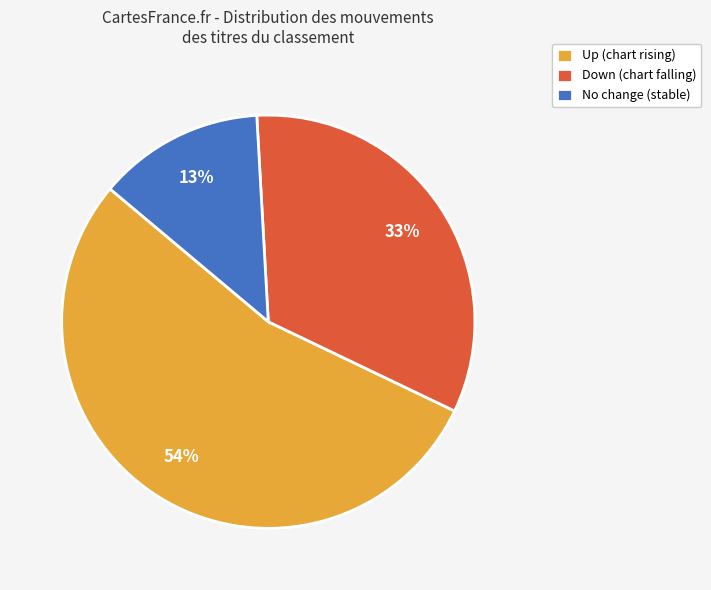

Combined, do No change (stable) and Down (chart falling) account for over 50%?

No